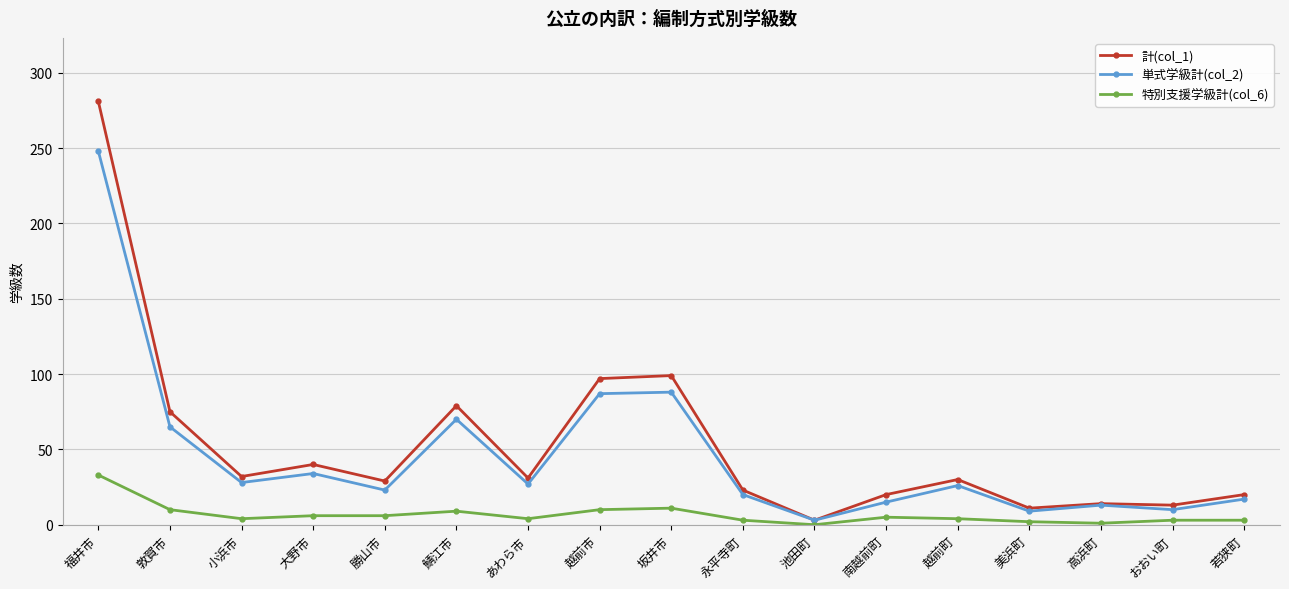

Which series has the widest spread of values?

計(col_1)